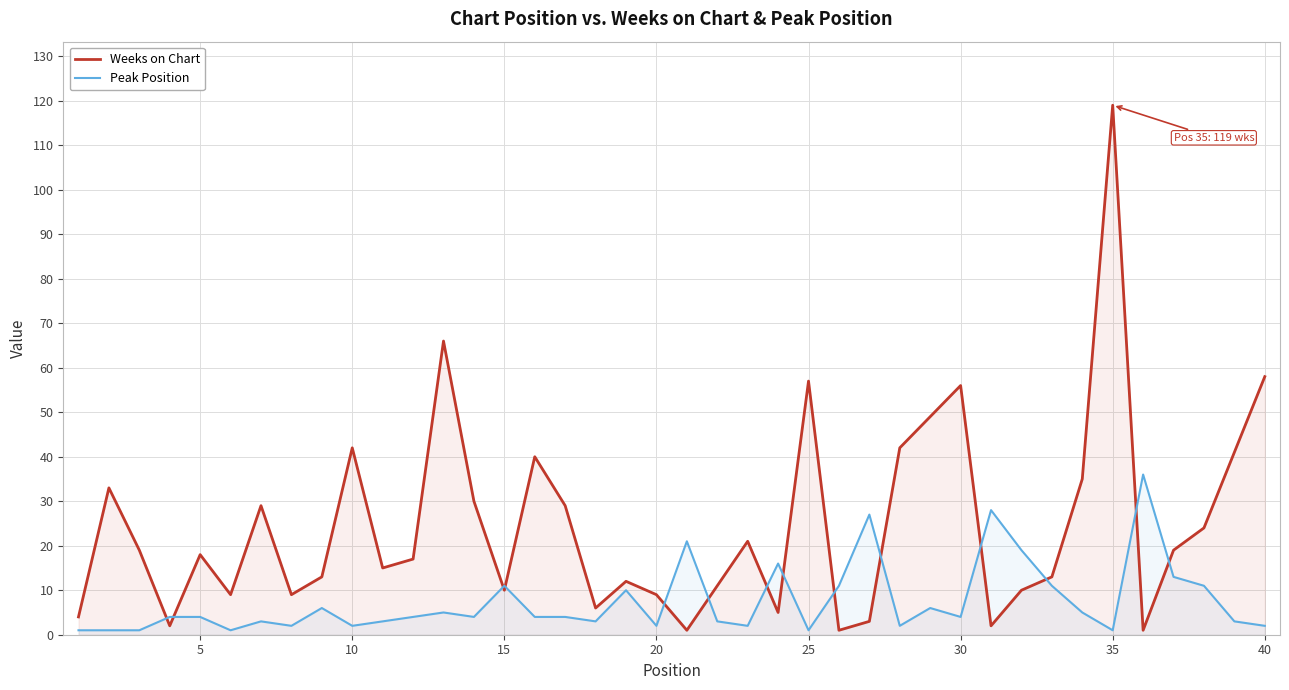

Which series has the widest spread of values?

Weeks on Chart